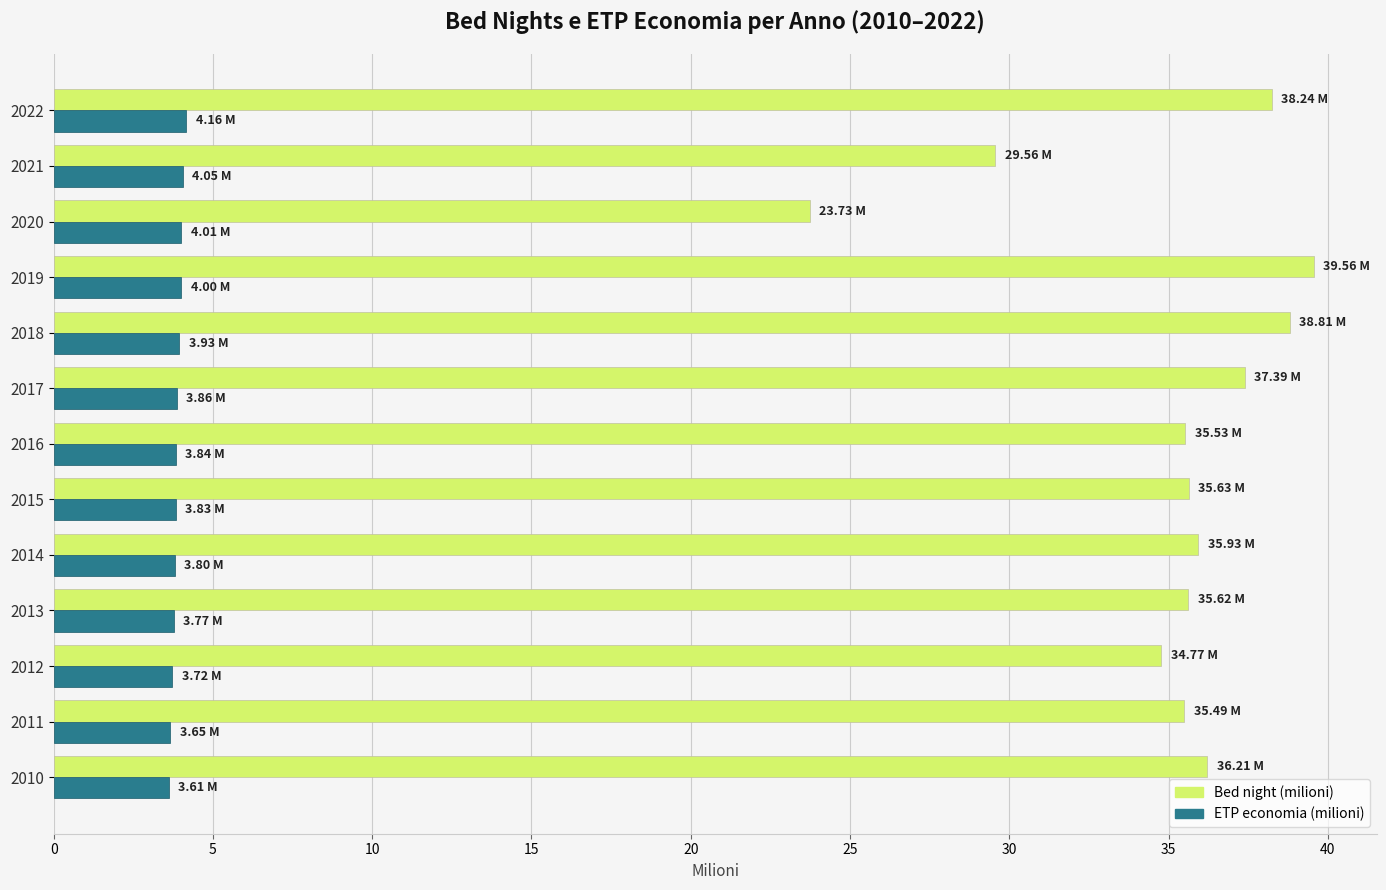

At which category is the sum across all series the highest?

2019